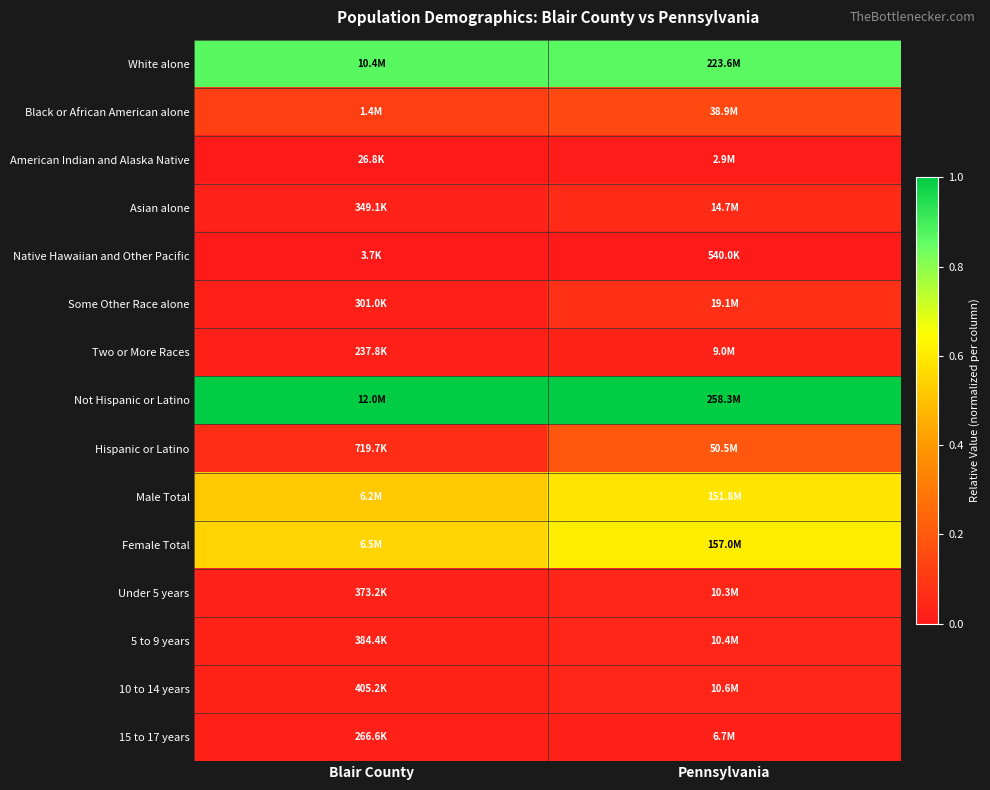

Which label corresponds to the smallest value in the chart?

Blair County